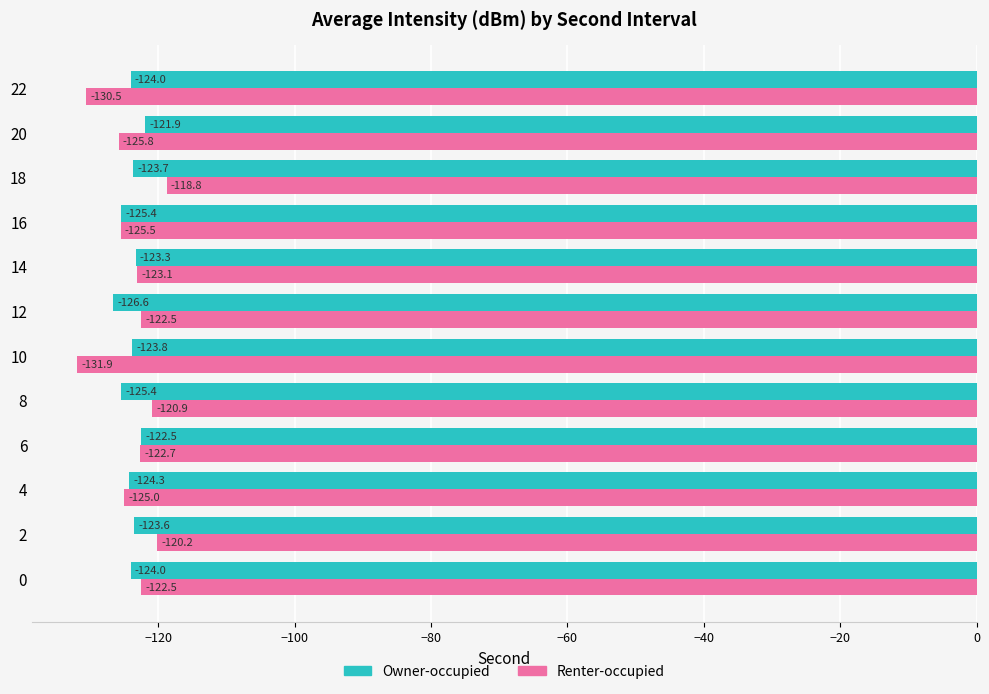

True or false: Renter-occupied has a value of -122.7 at 6.

True